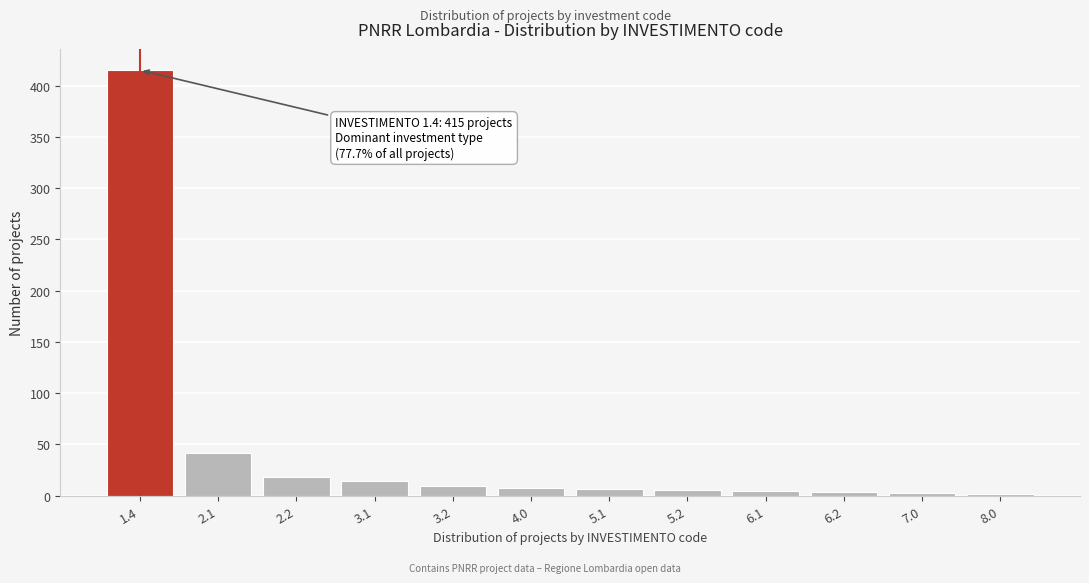

What is the maximum value shown in the chart?

415